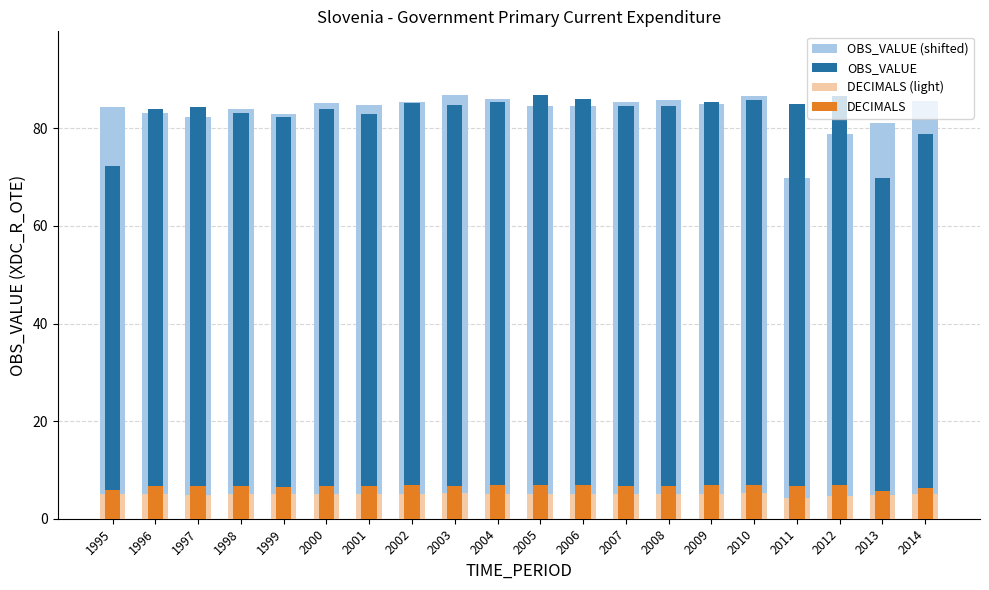

Is it true that OBS_VALUE (shifted) equals 110.5 at 1999?

False